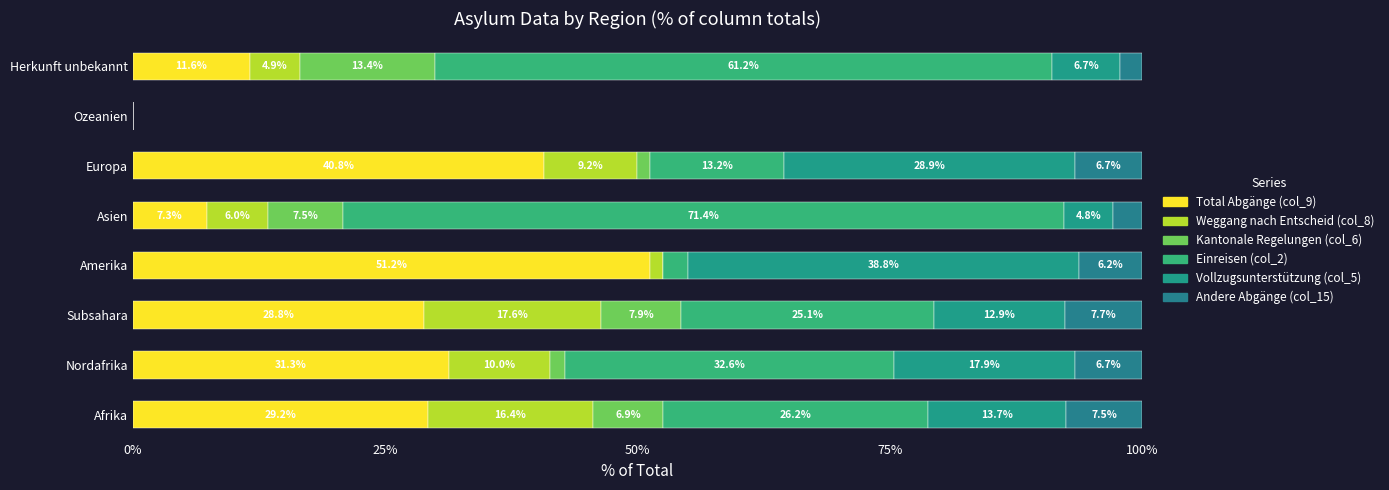

At how many categories does at least one series exceed 3?

7